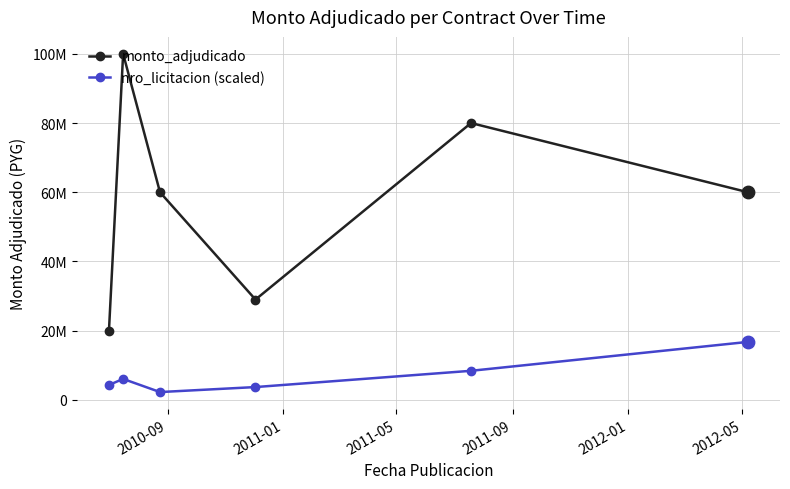

At how many categories does at least one series exceed 41393291?

4